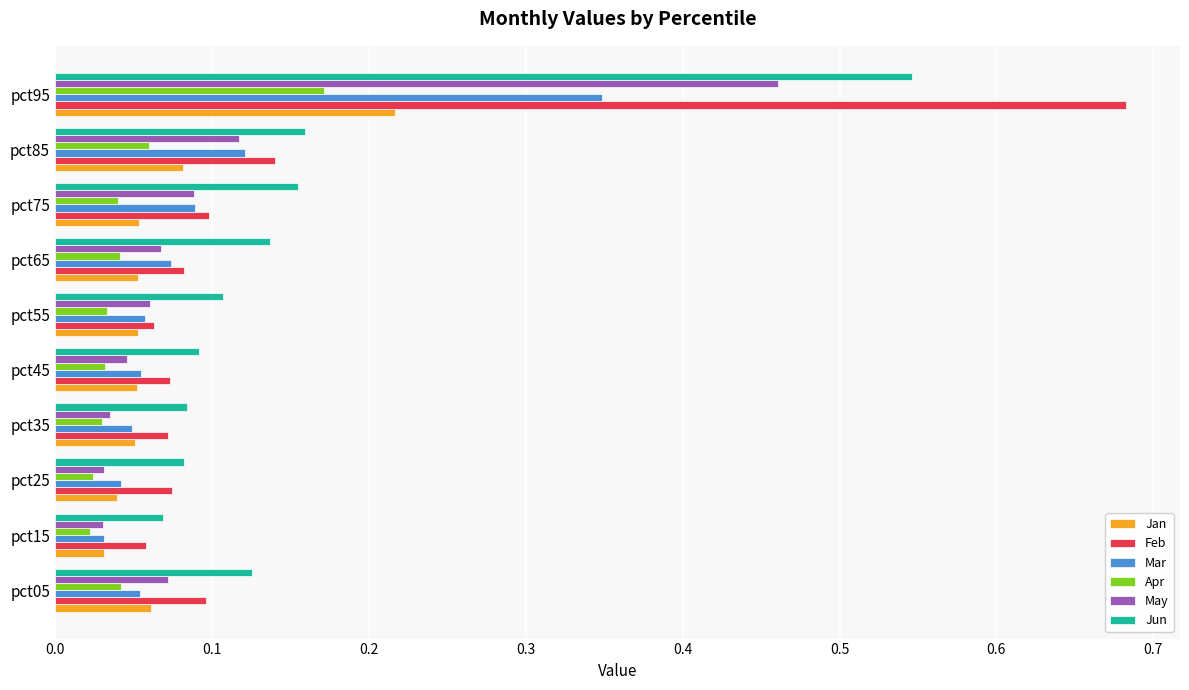

The Feb series shows 0.1 at pct35. True or false?

True